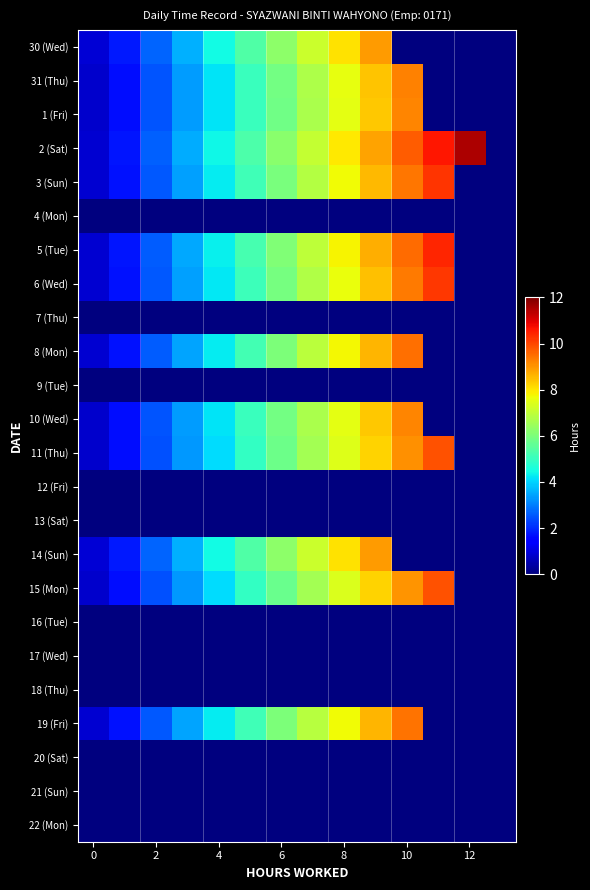

How many categories are shown in the chart?

14